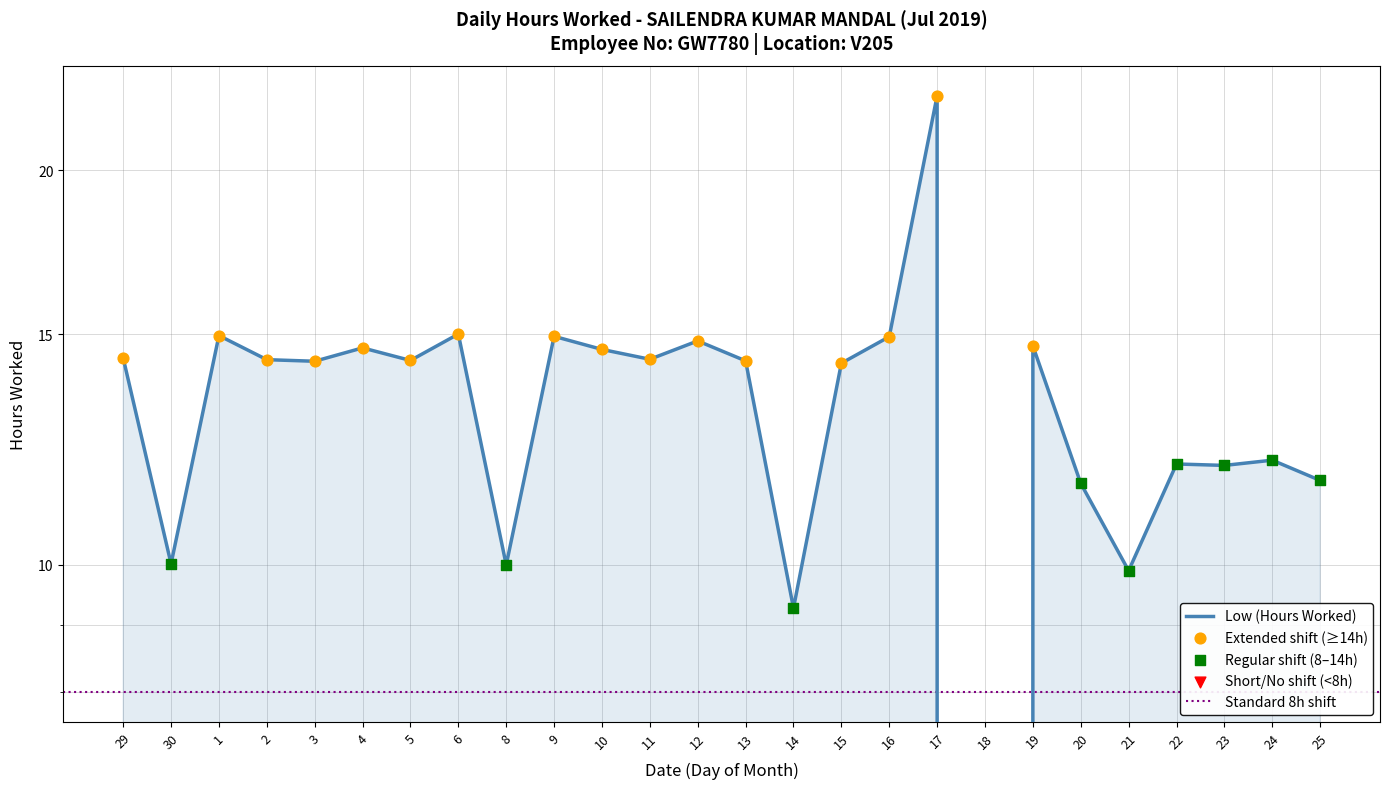

Between 12 and 17, which is larger?

17